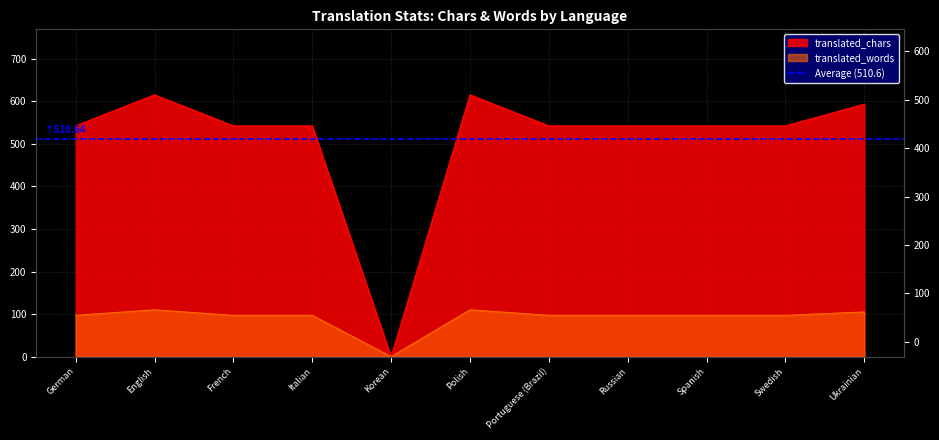

Between Italian and Spanish, which series saw the biggest shift?

translated_chars